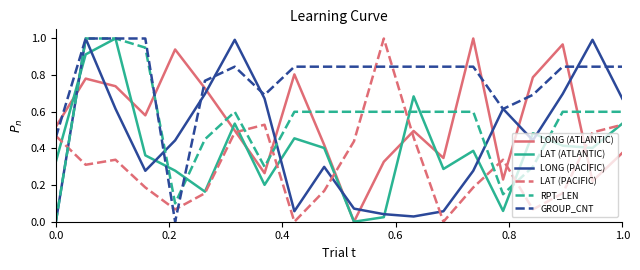

How many intersections are there between RPT_LEN and LONG (ATLANTIC)?

7